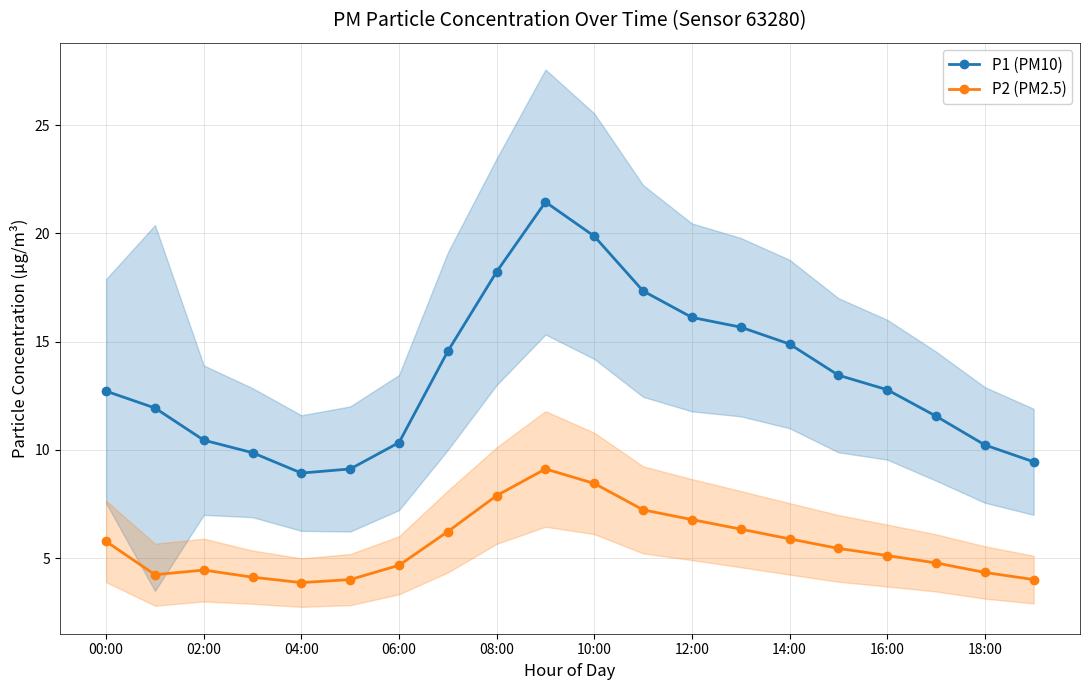

Does the chart have visible grid lines?

Yes